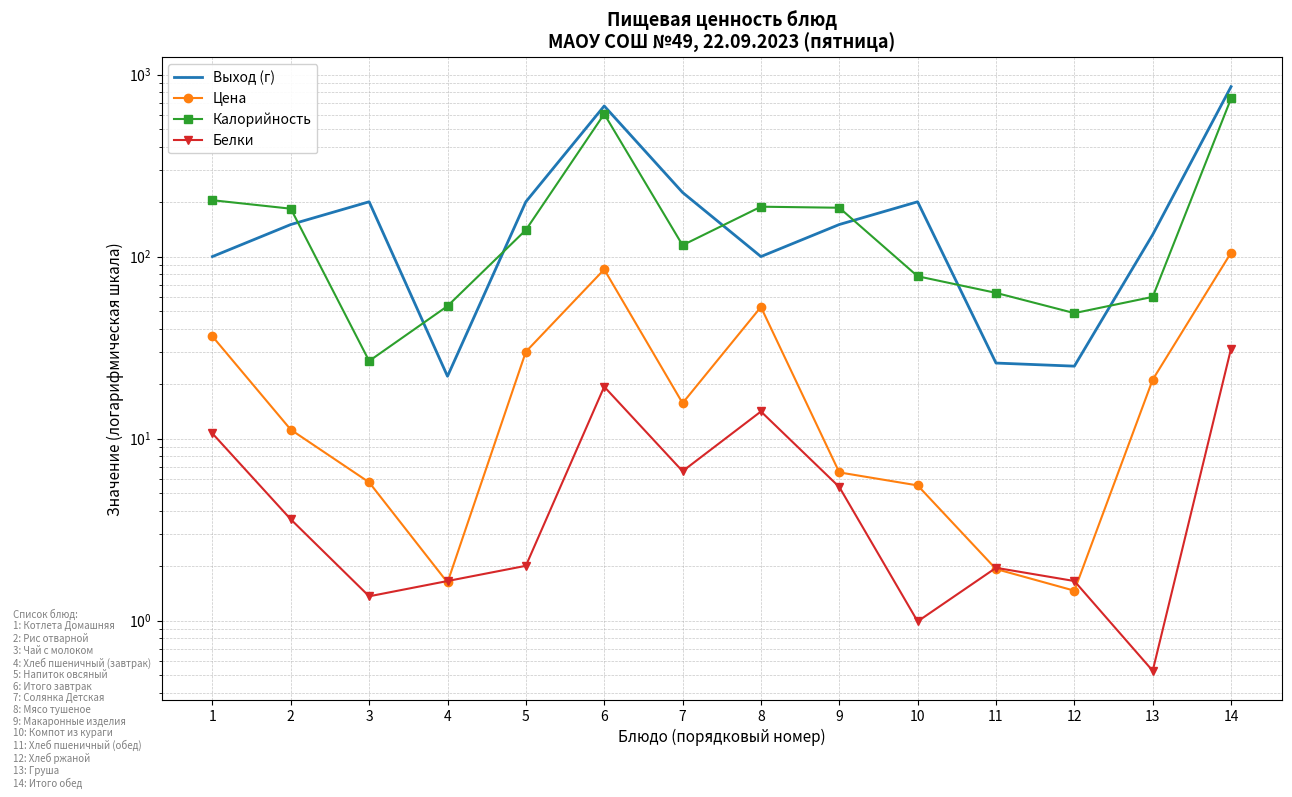

What is the spread (max minus min) of values at 6?

652.7